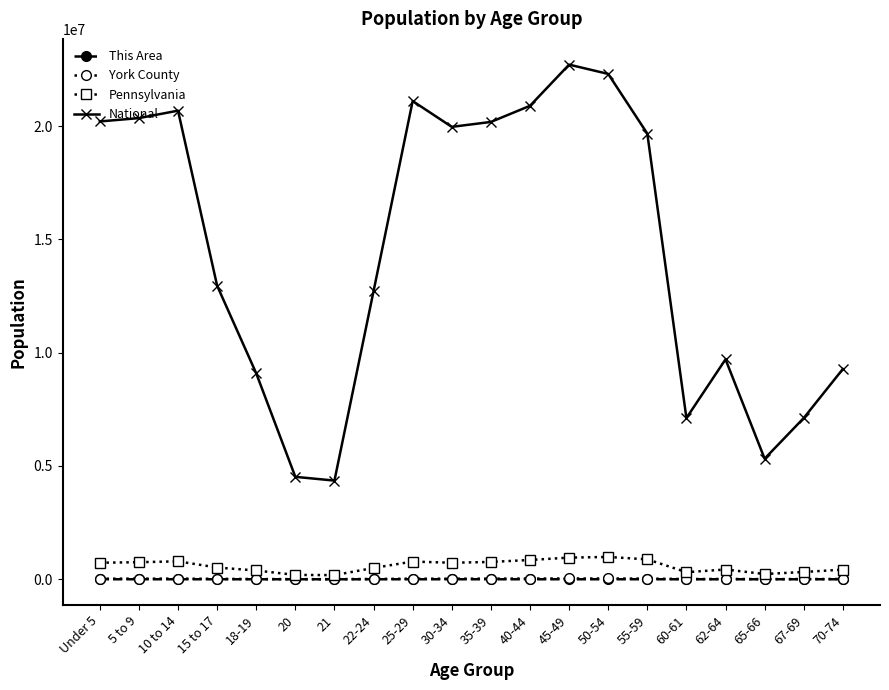

Is the value of This Area at 62-64 greater than the value of National at 21?

No